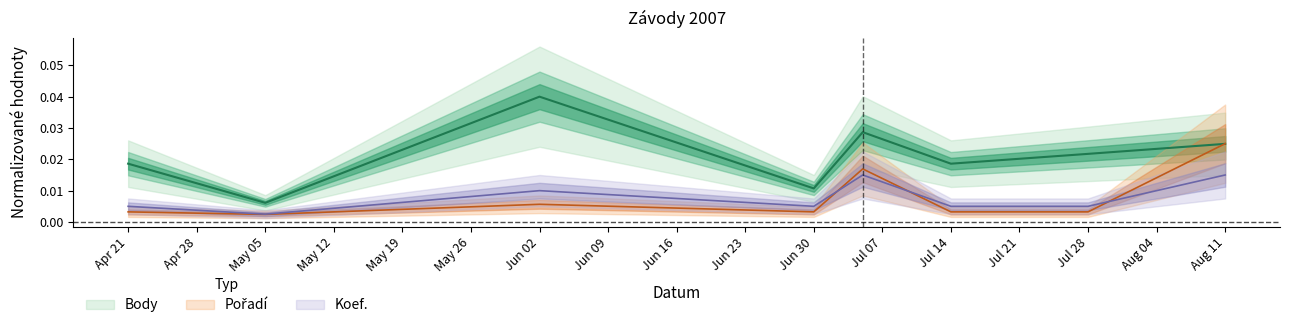

How many Koef. values are between 0 and 1?

8